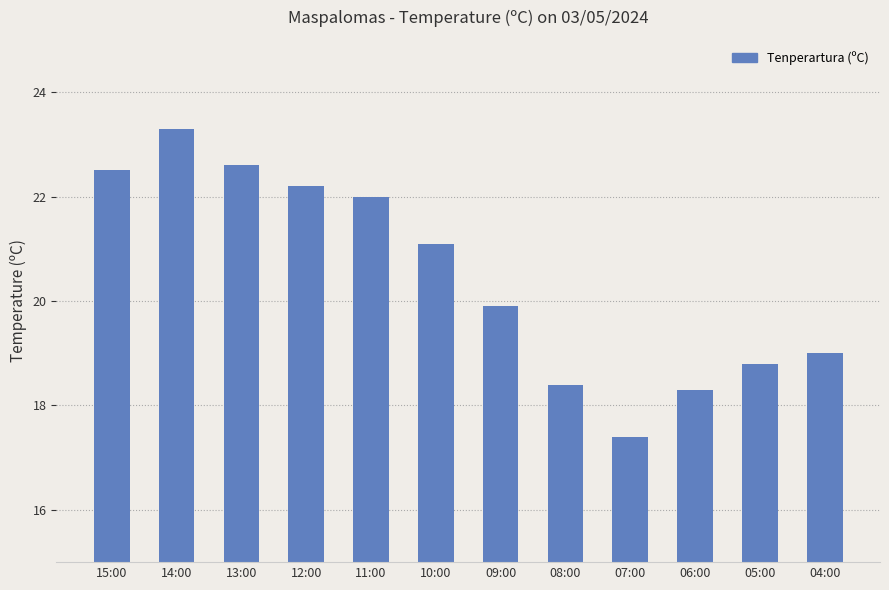

At which label is the value closest to 20?

09:00